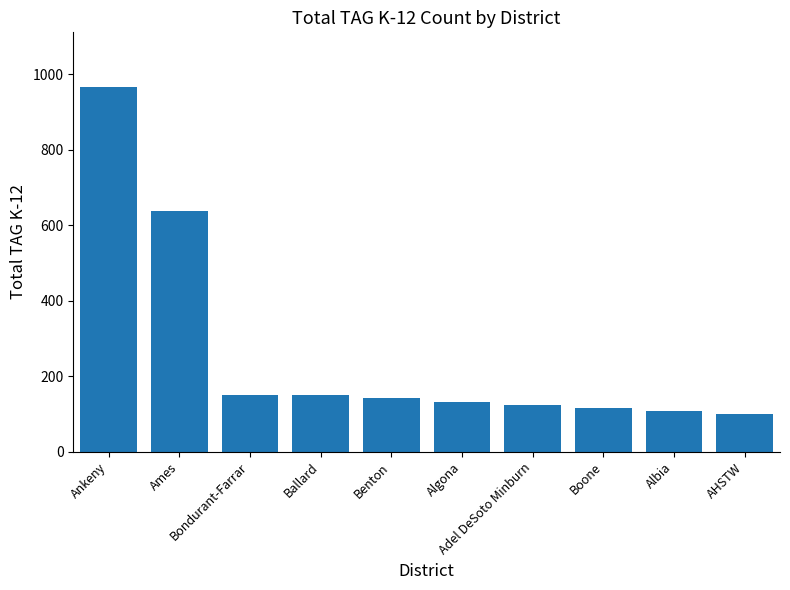

What is the greatest value displayed?

966